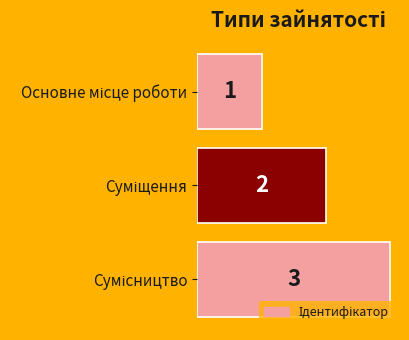

Count the values in the range 1 to 3.

3